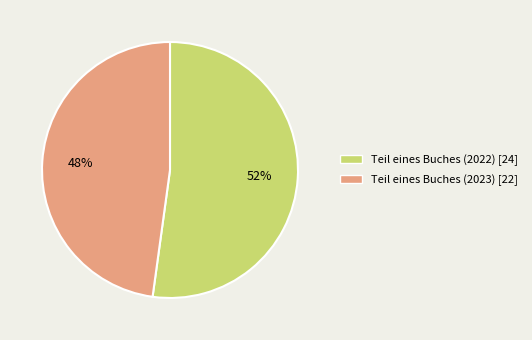

Is it true that Teil eines Buches (2023) is 58% of the pie?

False